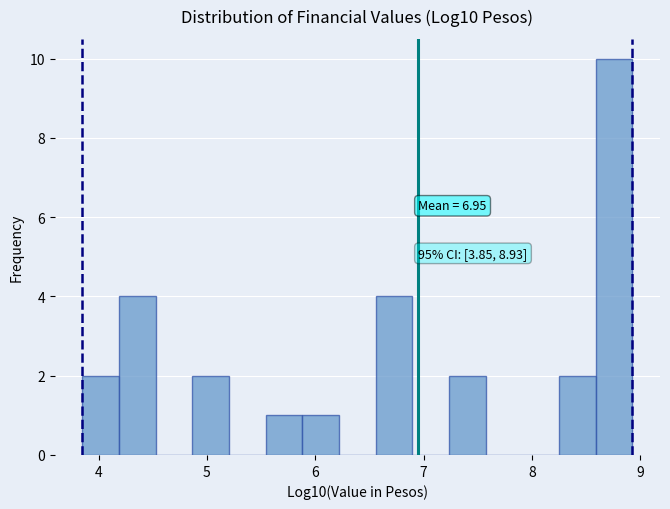

Read against the x-axis, roughly where is the centre of the tallest bar?

8.8